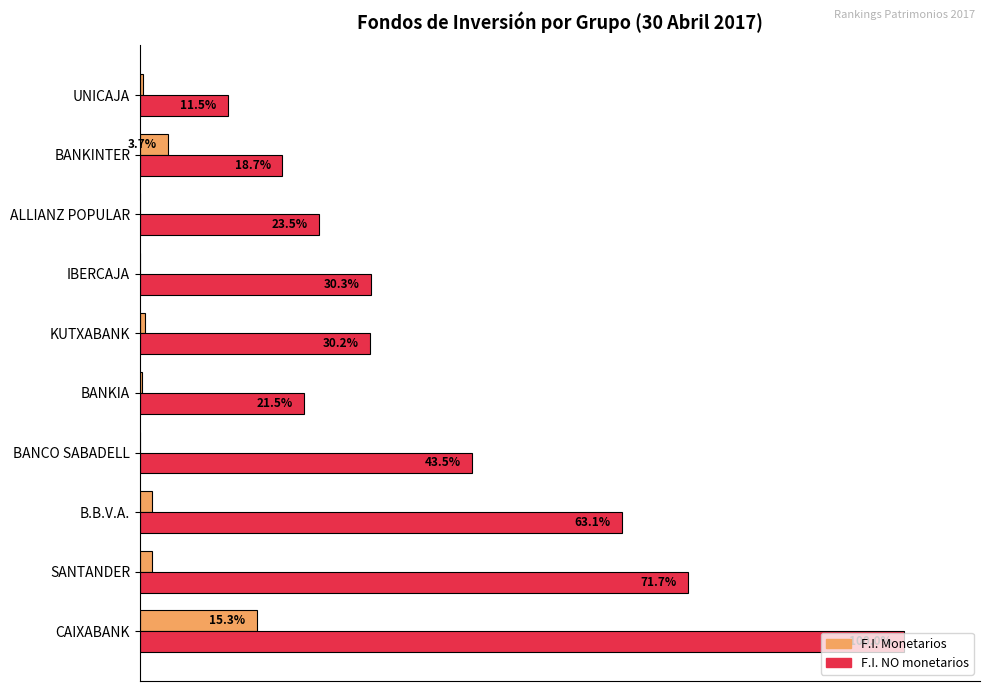

Which series changed the most between CAIXABANK and SANTANDER?

F.I. NO monetarios